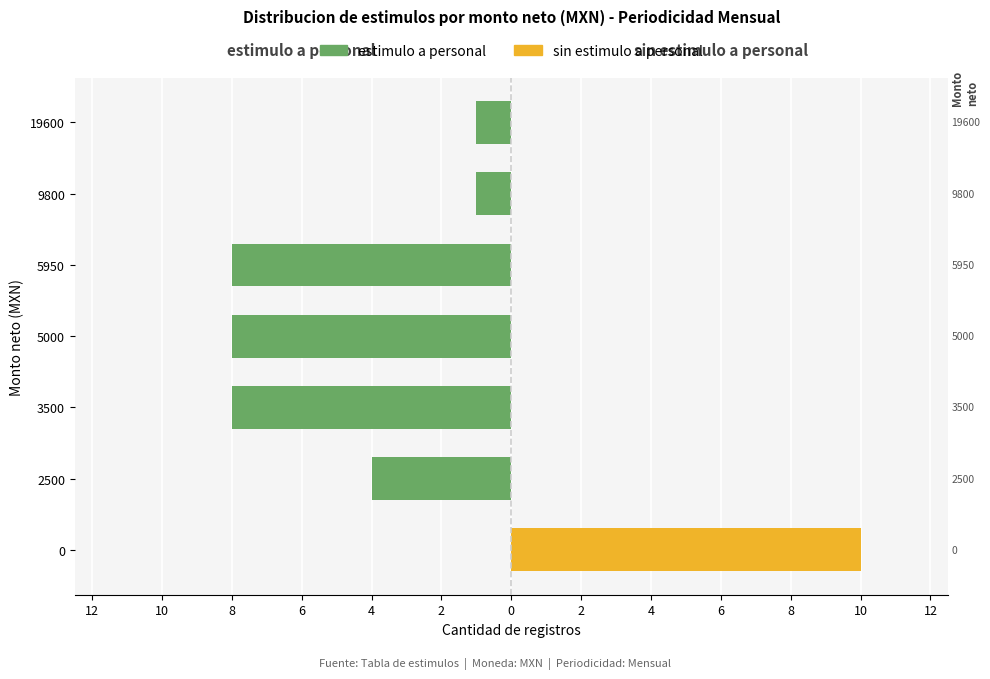

Count the sin estimulo a personal values in the range 0 to 1.

6